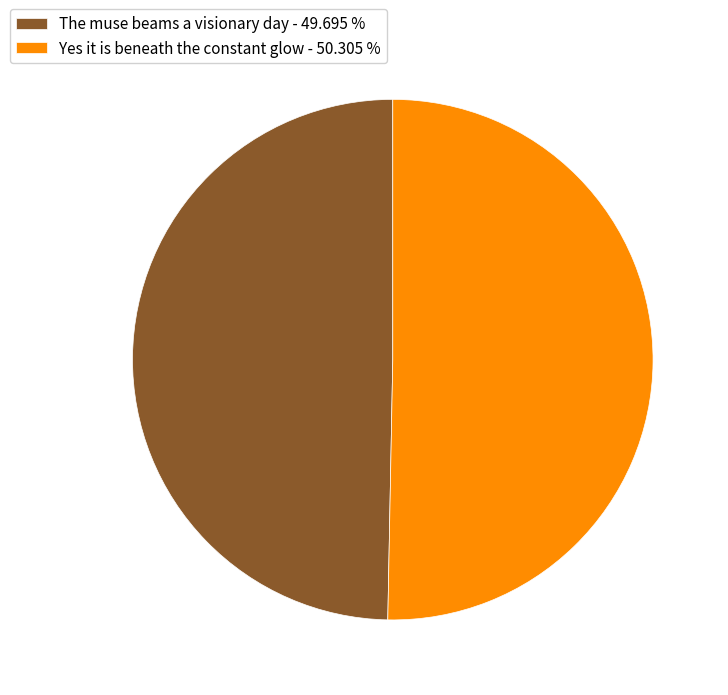

How many slices are in this pie chart?

2